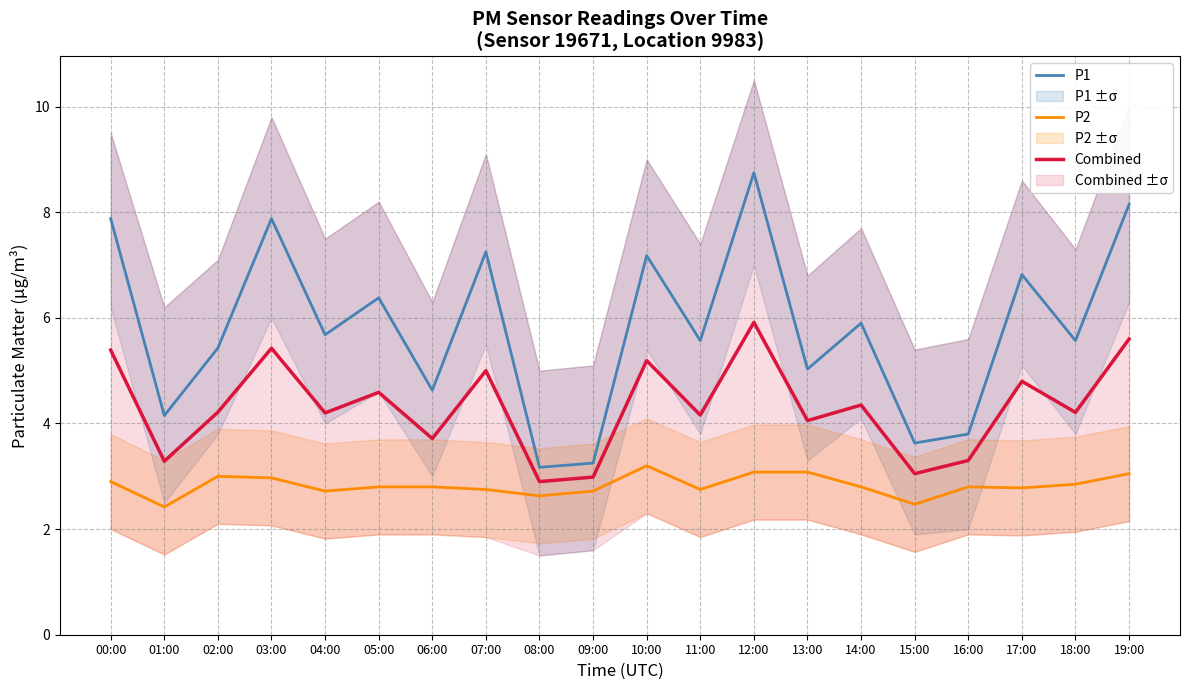

How many lines are shown in the chart?

3